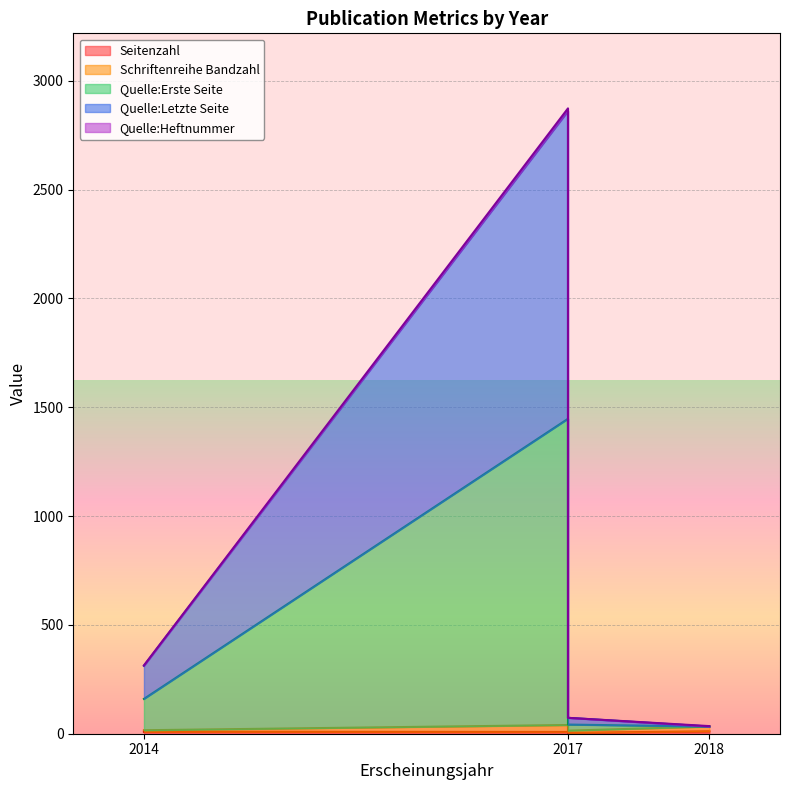

What is the sum of all Seitenzahl values?

32